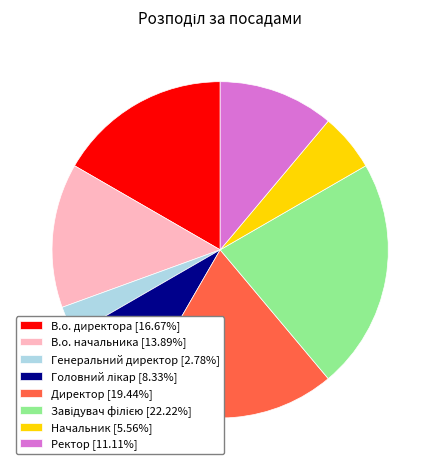

Is there a majority slice in this chart?

No